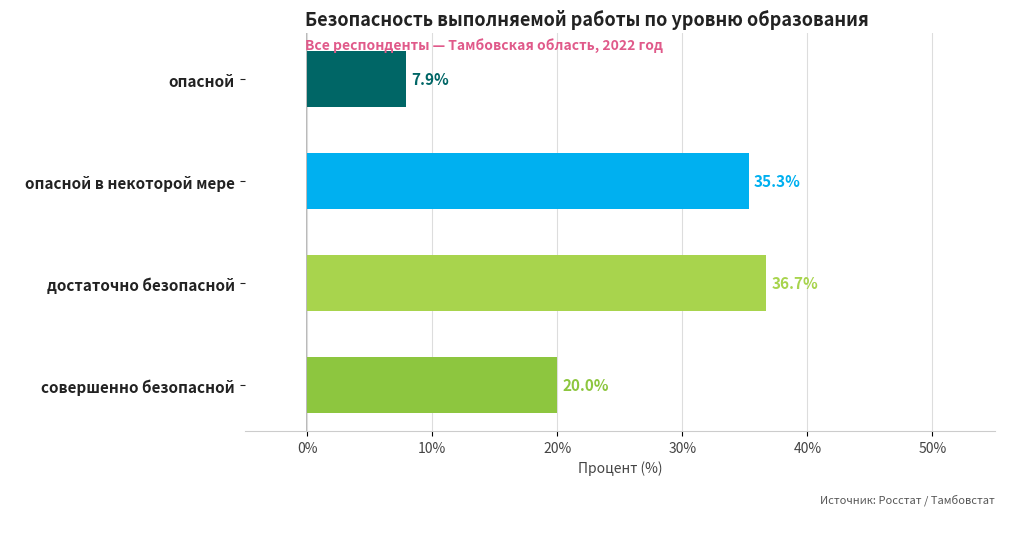

True or false: the data shows 1.8 at опасной.

False